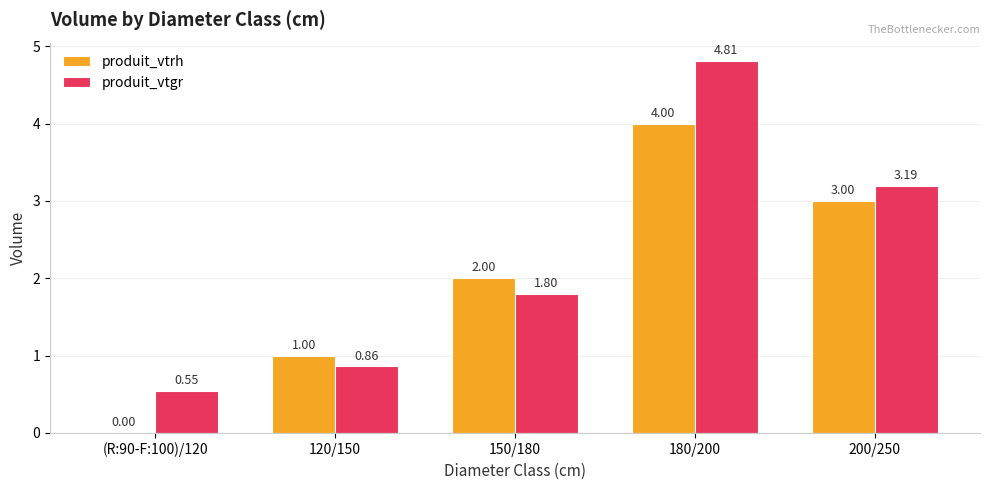

Which series changed the most between 150/180 and 180/200?

produit_vtgr